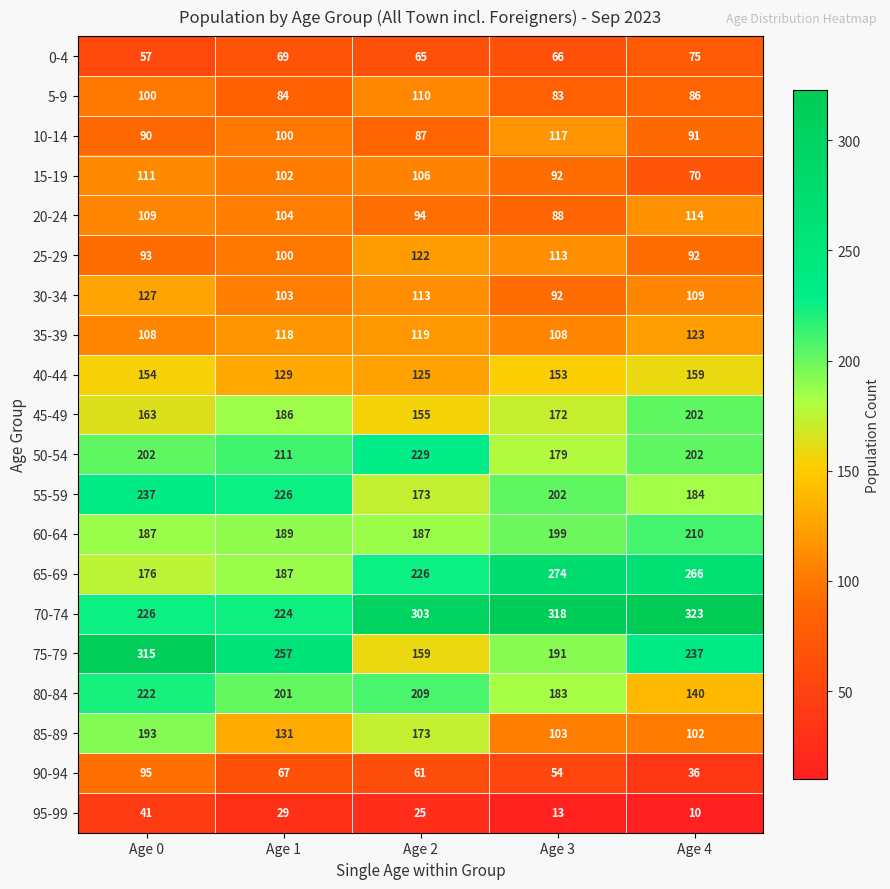

What is the approximate value of 60-64 at Age 3?

199